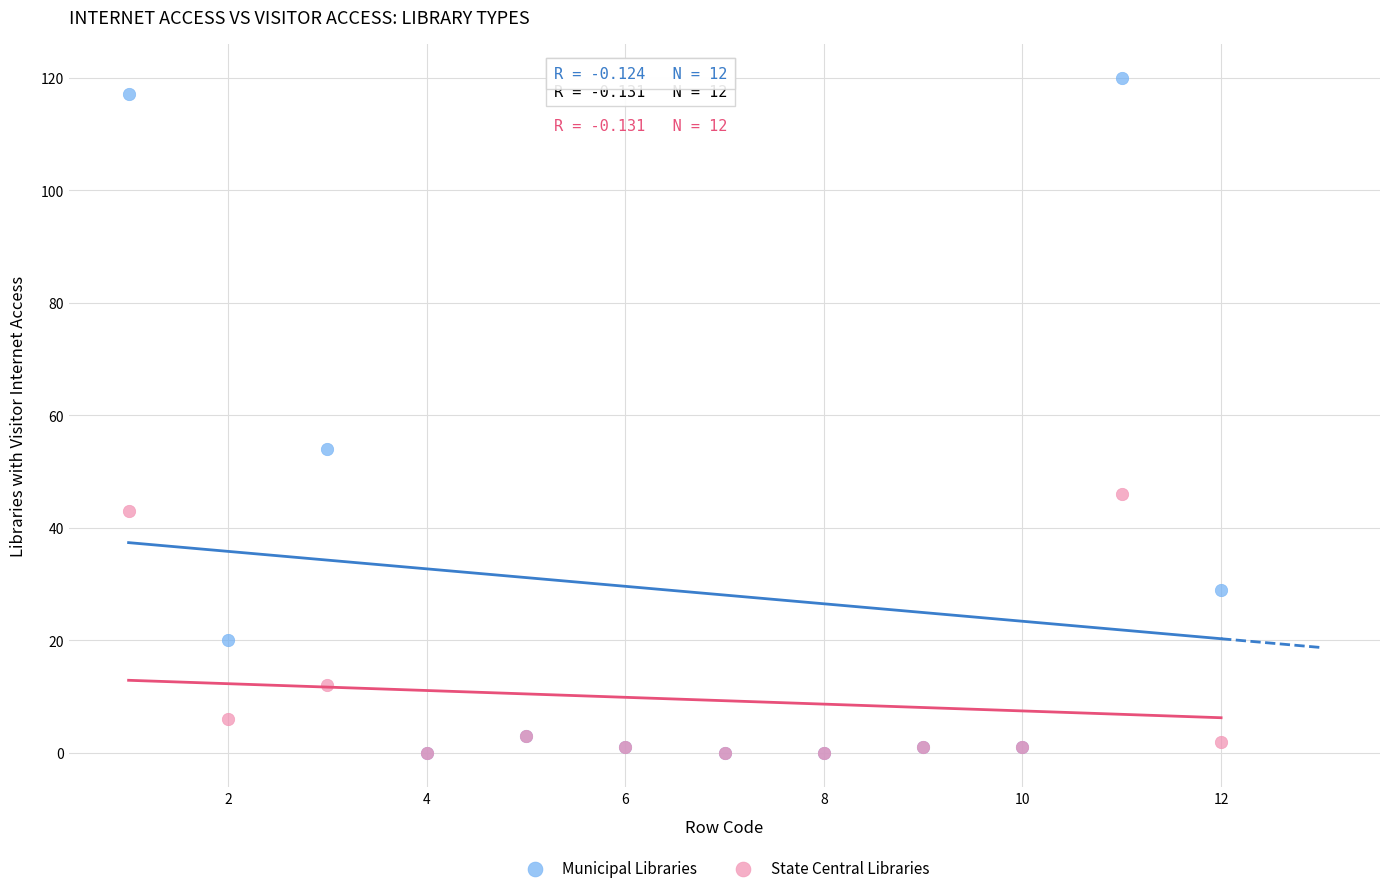

Across all series, what Y value is closest to 60?

54